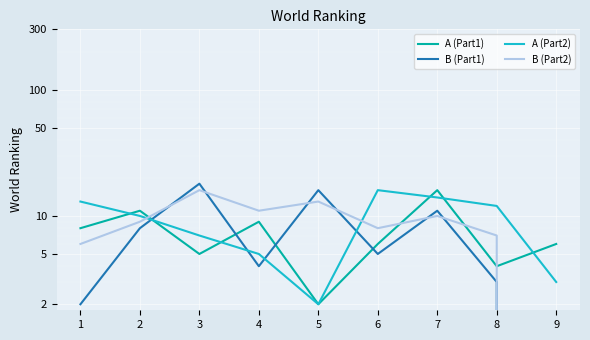

Reading left to right, extract all data points from this chart.

A (Part1): 8	11	5	9	2	6	16	4	6
B (Part1): 2	8	18	4	16	5	11	3	0
A (Part2): 13	10	7	5	2	16	14	12	3
B (Part2): 6	9	16	11	13	8	10	7	0